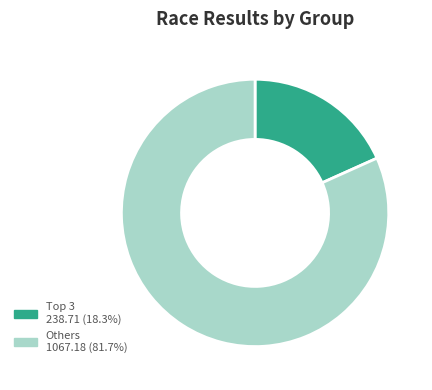

Is there a majority slice in this chart?

Yes